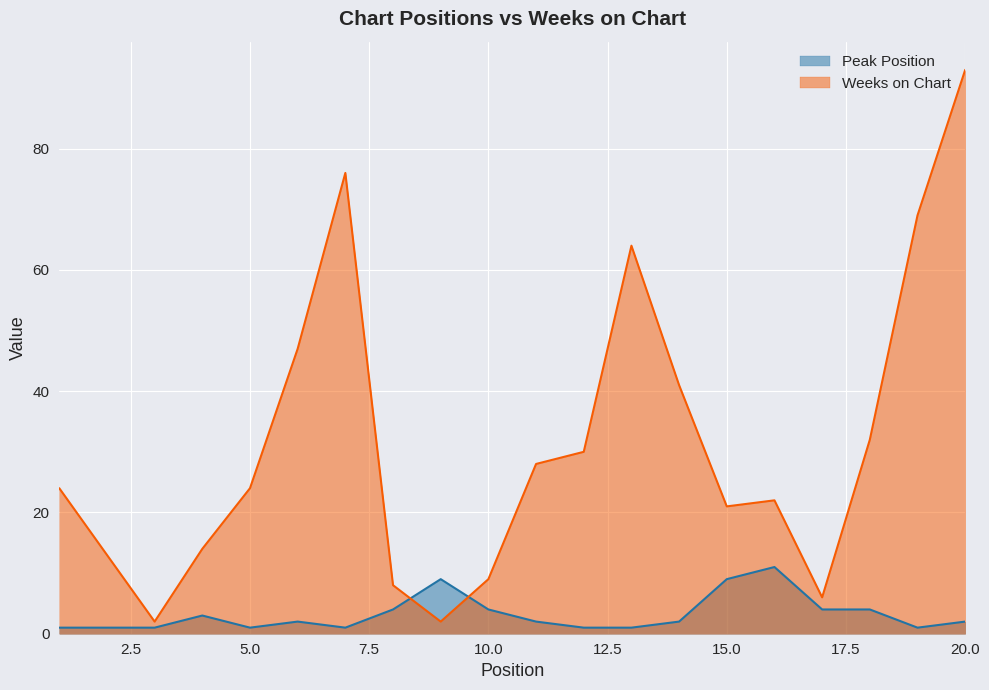

True or false: Weeks on Chart and Peak Position cross at least once.

True